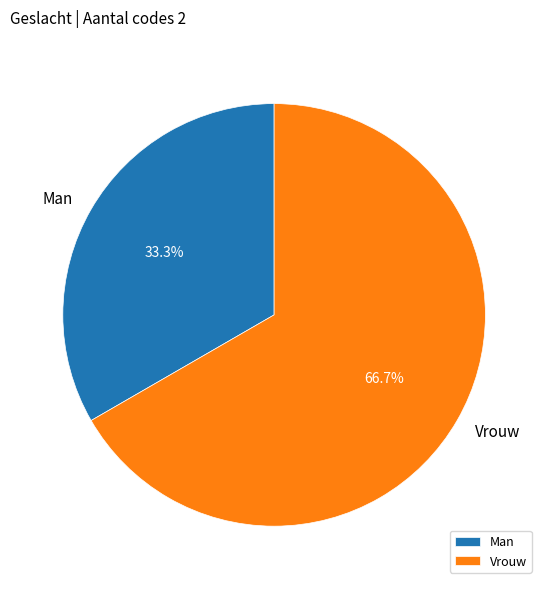

To the nearest percent, what percentage of the pie is Man?

33%